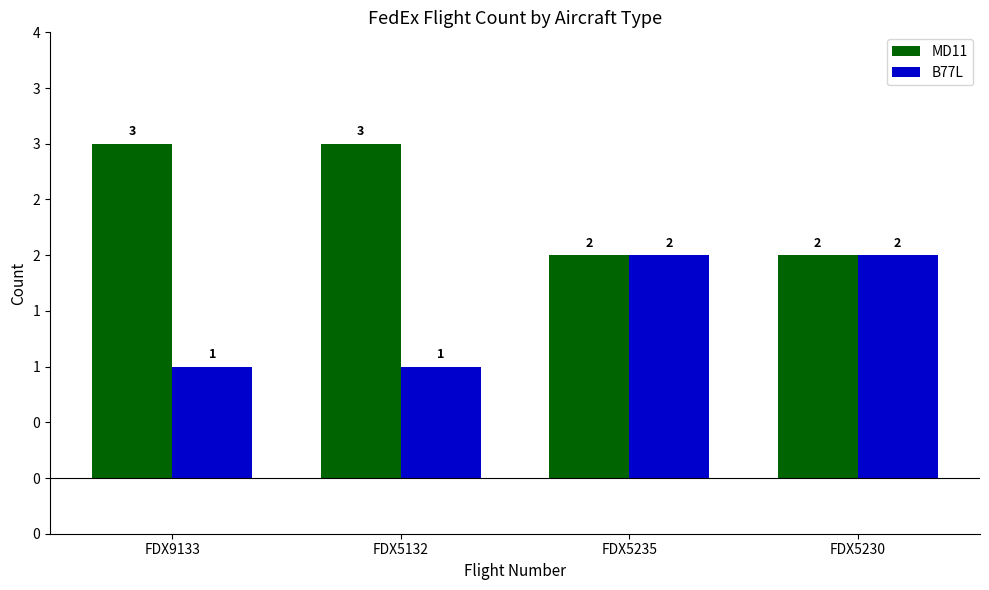

Rank the categories by MD11 value from highest to lowest.

FDX9133, FDX5132, FDX5235, FDX5230